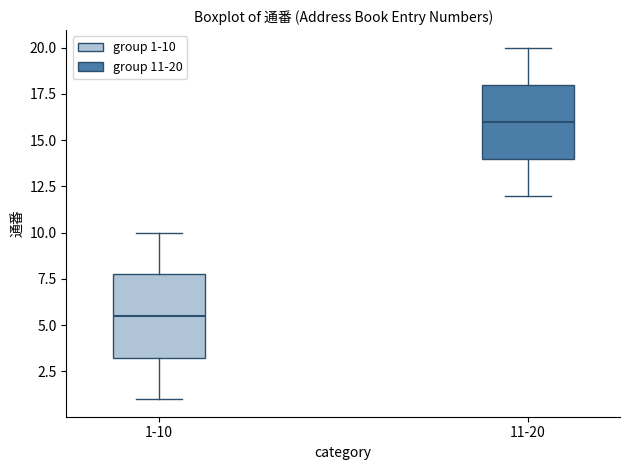

Reading left to right, transcribe this box plot: for each box, give where its median line is, the range the box spans, and where its two whiskers end, as read against the y-axis. The values are not printed on the chart, so give them approximately, as read against the axis.

1-10: median 5.5, box 3.5 to 8.0, whiskers 1.0 to 10.0
11-20: median 16.0, box 14.0 to 18.0, whiskers 12.0 to 20.0